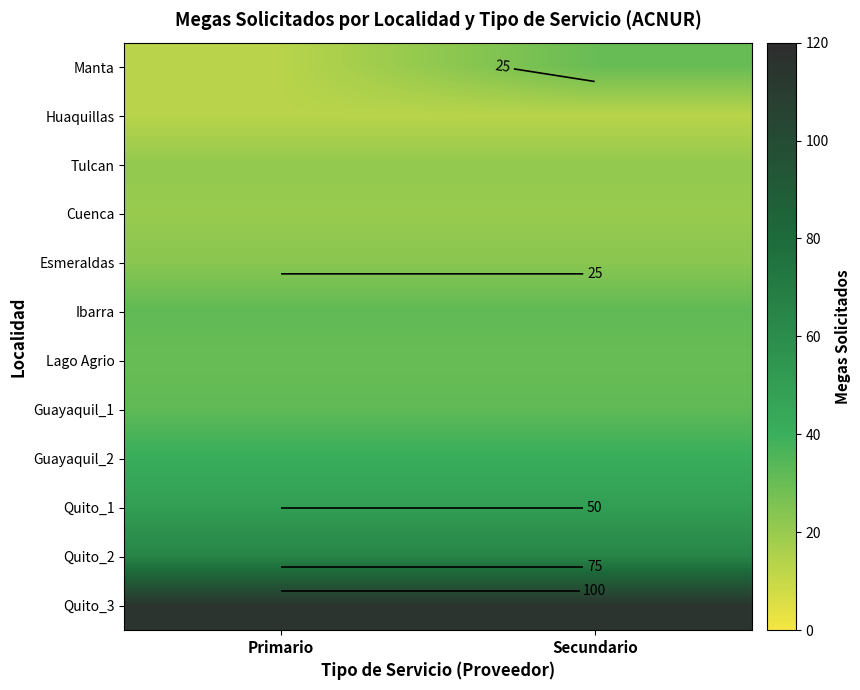

What is the average value of the Quito_2 series?

65